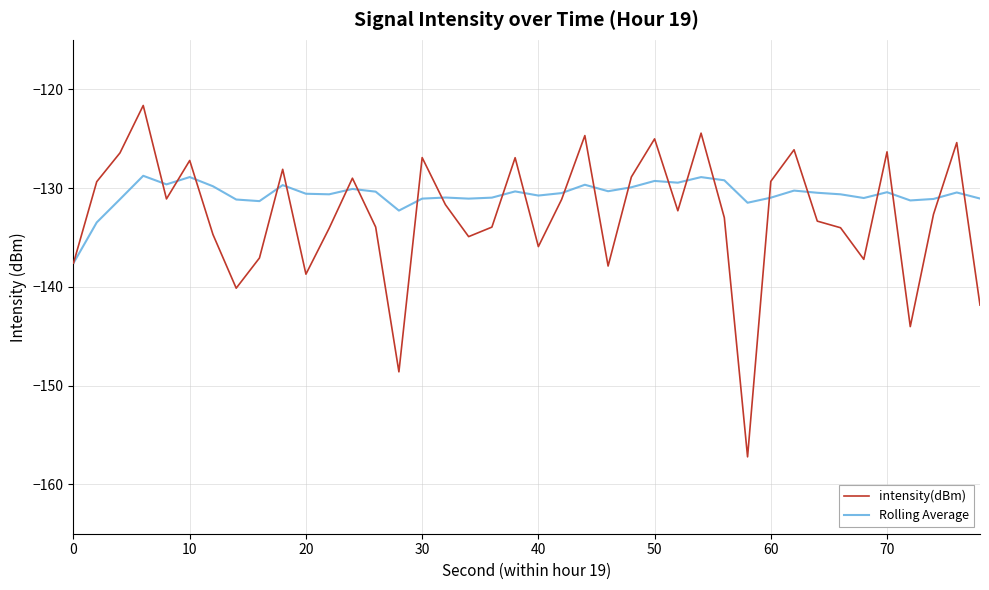

What is the lowest value of the intensity(dBm) series?

-157.2